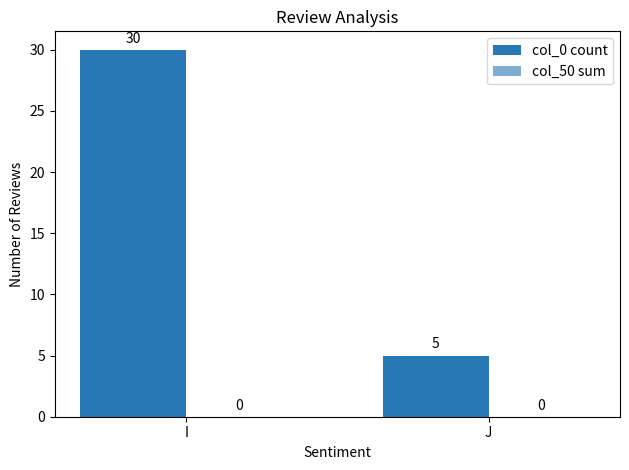

How many bars are there in total?

2